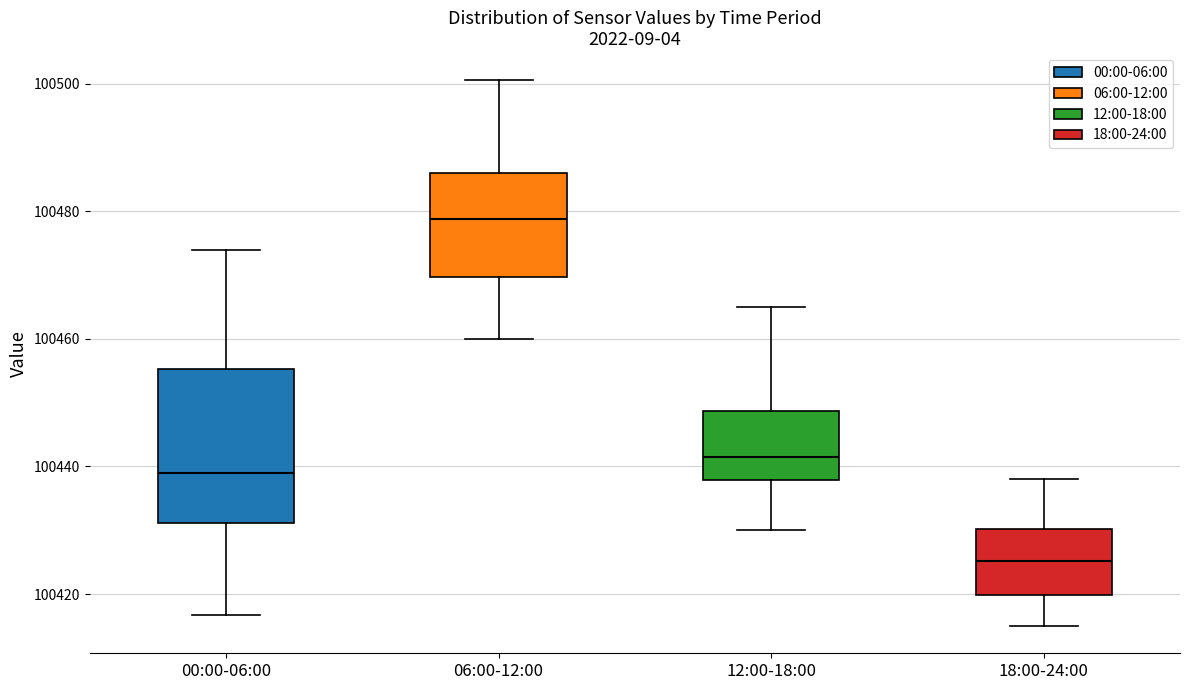

Where does the median line of the box for 18:00-24:00 sit on the y-axis? The values are not printed on the chart, so give them approximately, as read against the axis.

100426